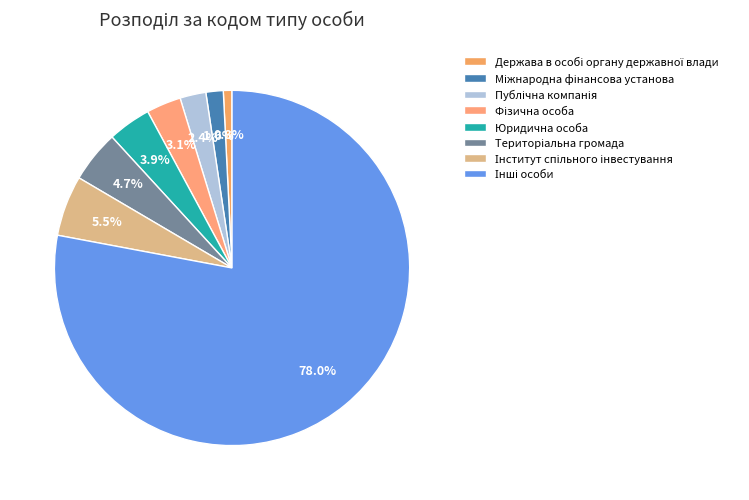

How many segments does this pie chart have?

8